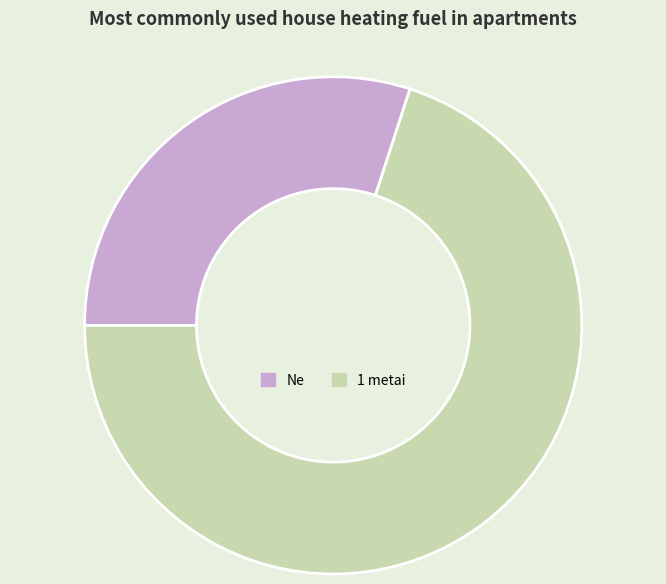

Is Ne the majority of the pie?

No